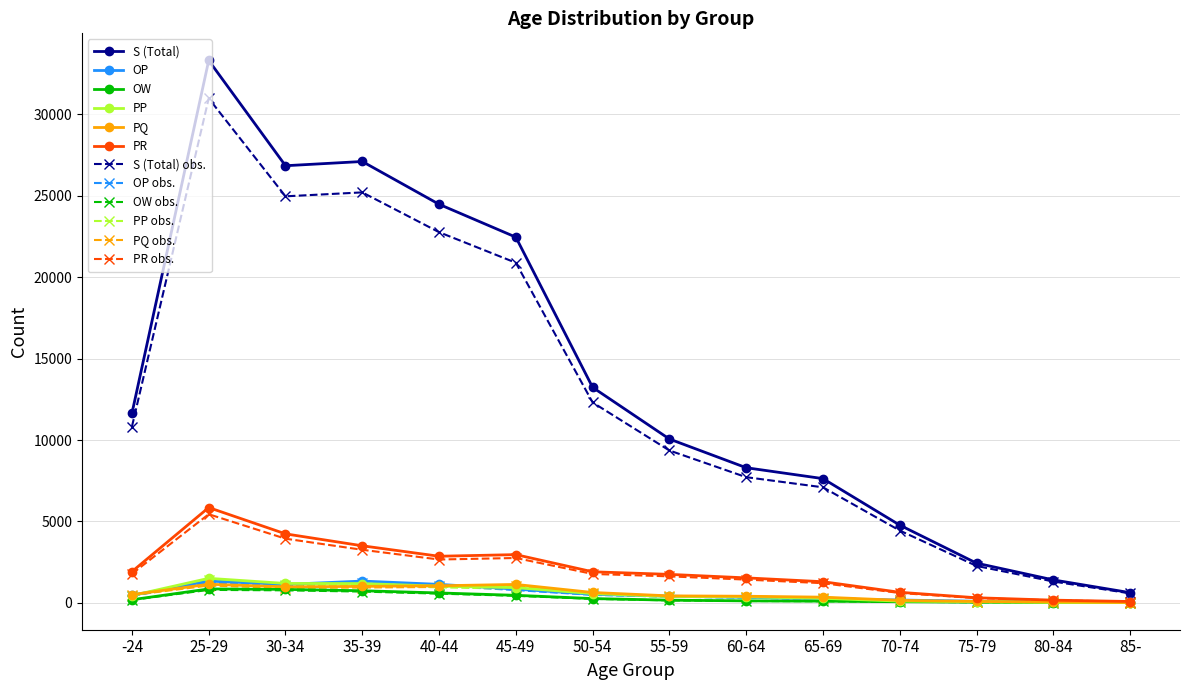

Between 30-34 and 85-, which series saw the biggest shift?

S (Total)